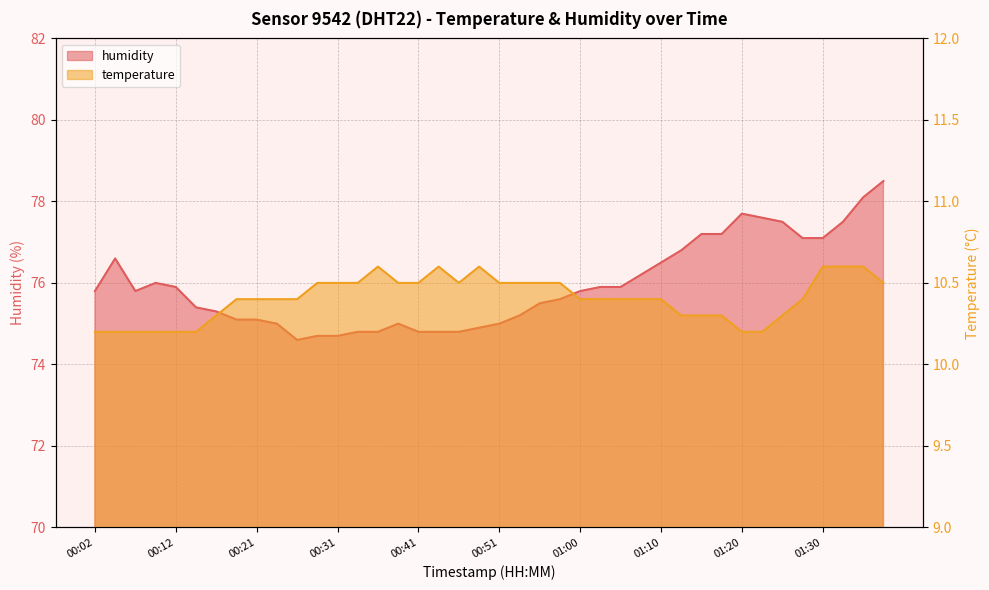

True or false: humidity has a value of 122.6 at 01:15.

False